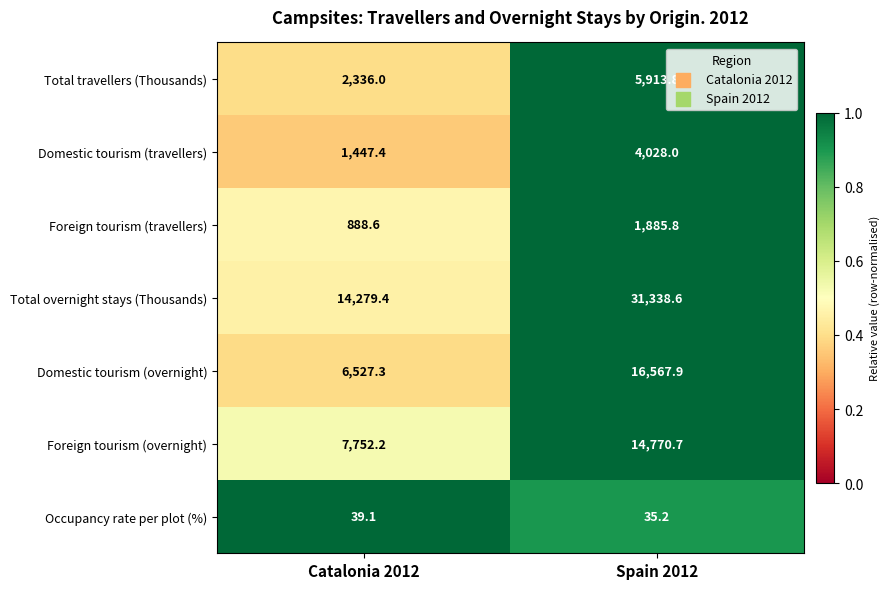

The value of Total overnight stays (Thousands) at Spain 2012 is 9122.3. True or false?

False